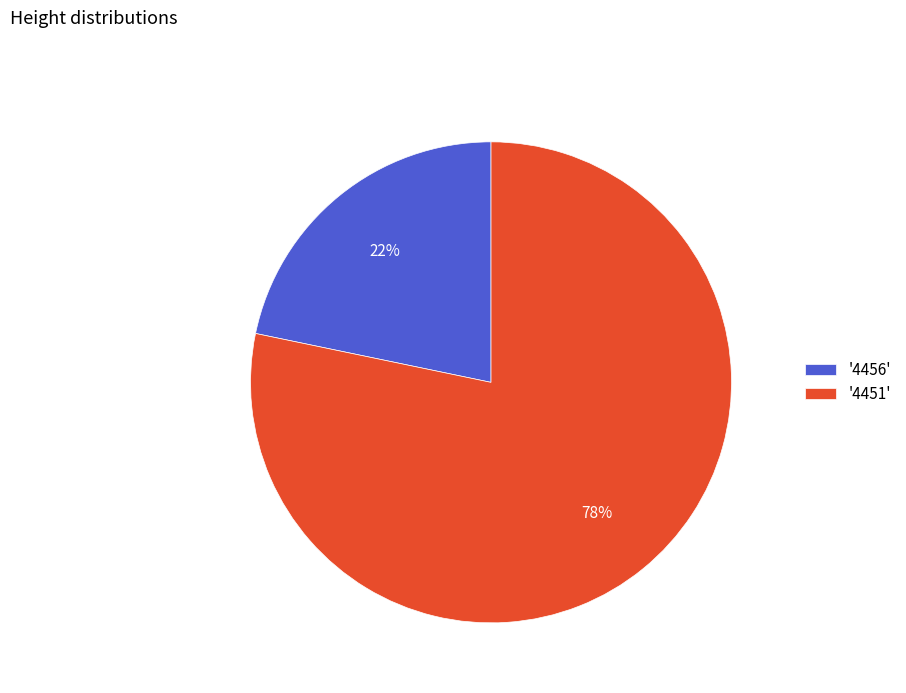

True or false: '4451' accounts for 64% of the total.

False